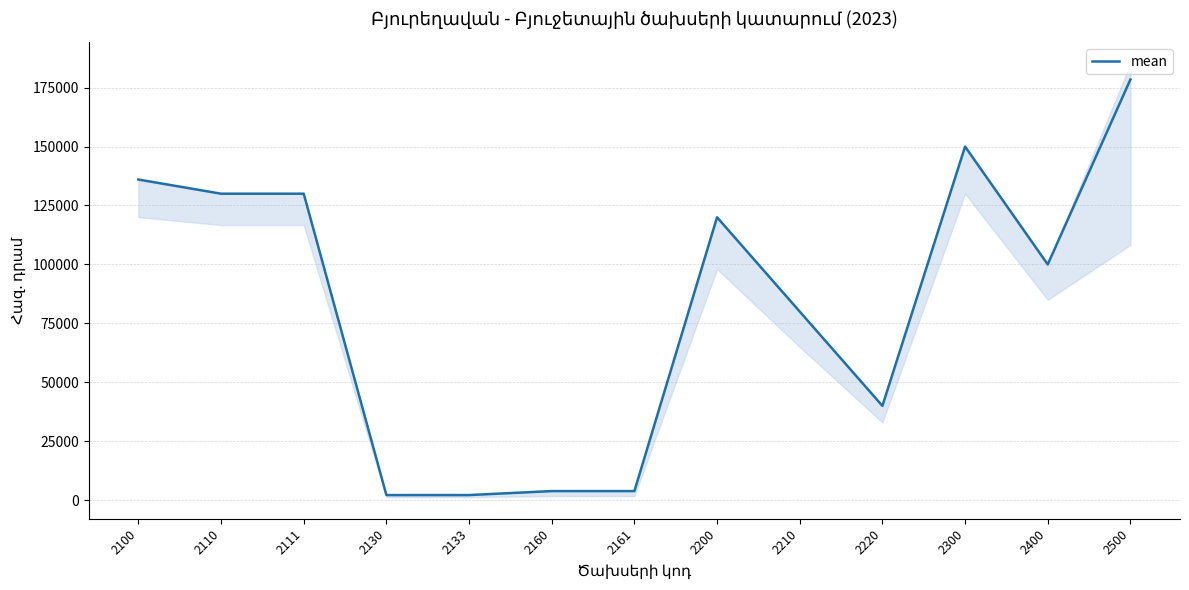

Where is the first local maximum?

2200